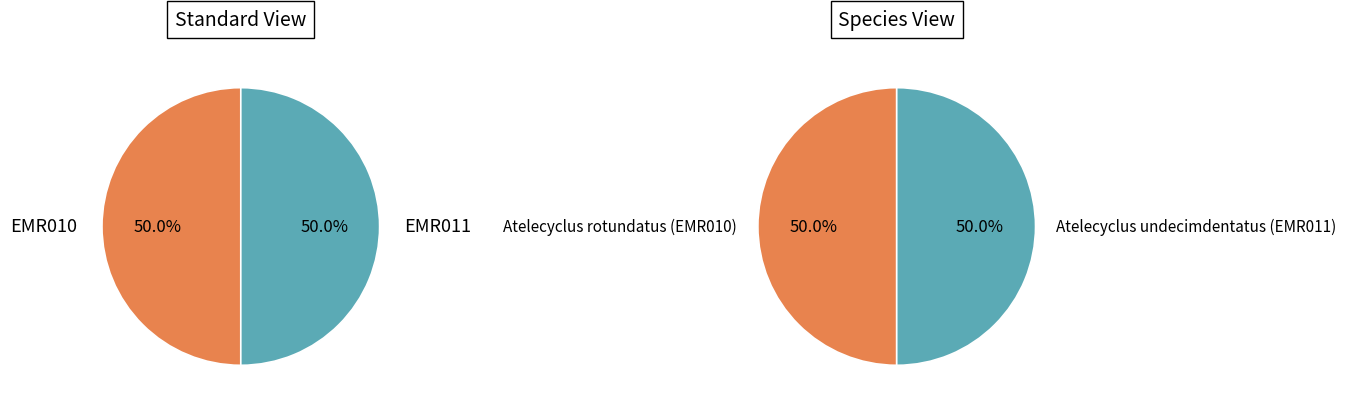

To the nearest percent, what is the combined percentage of Atelecyclus undecimdentatus (EMR011) and Atelecyclus rotundatus (EMR010)?

100%